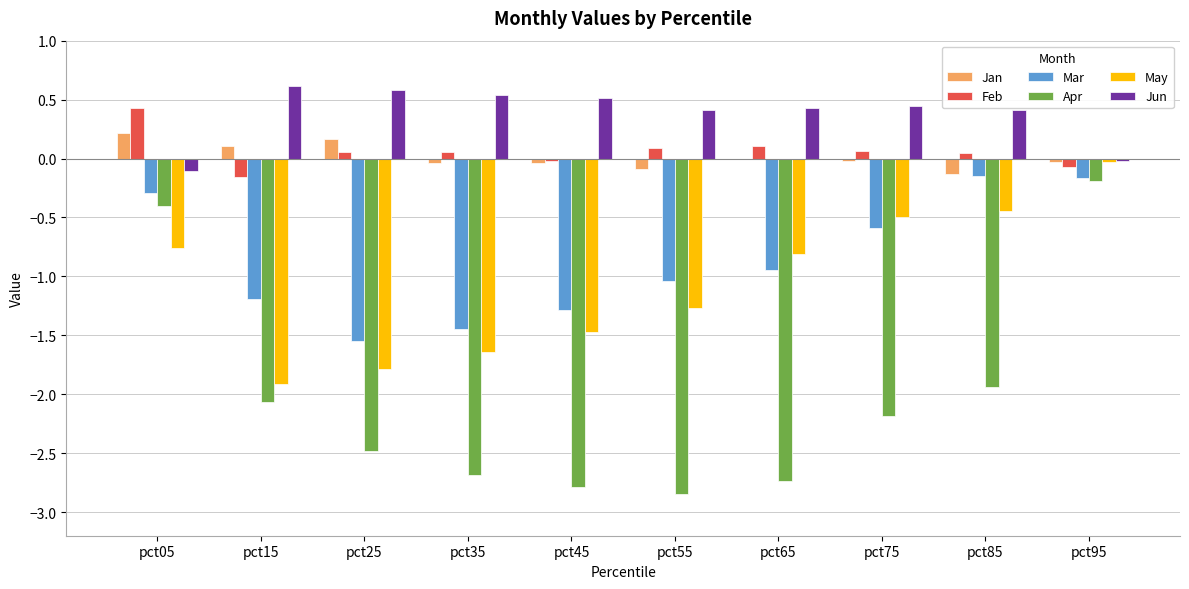

How many data points does each series have?

10